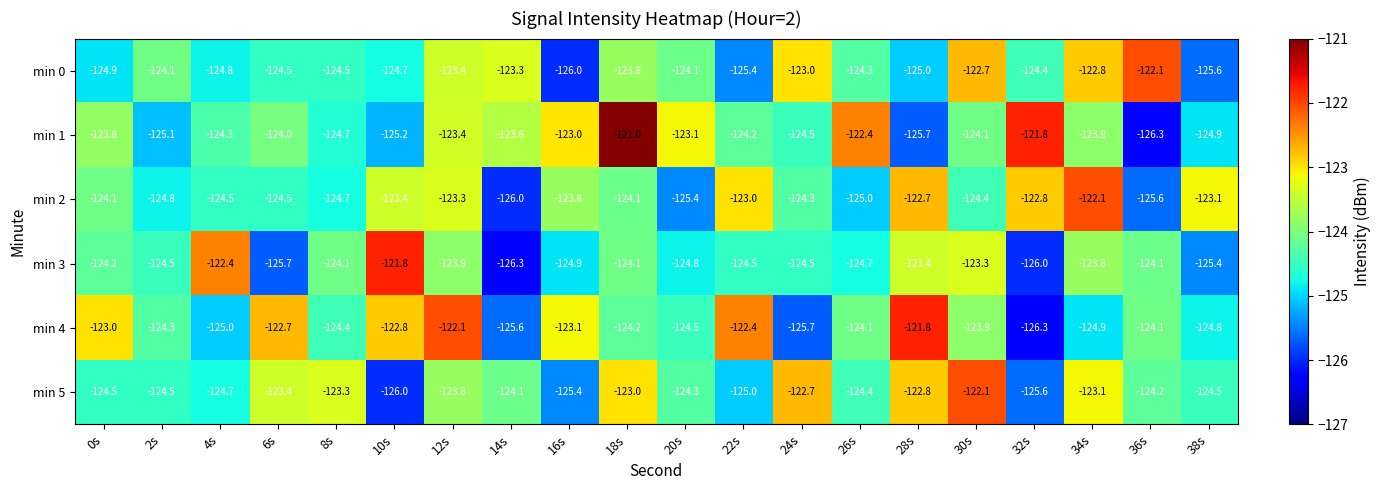

At 4s, list the series in order from smallest to largest.

min 4, min 0, min 5, min 2, min 1, min 3